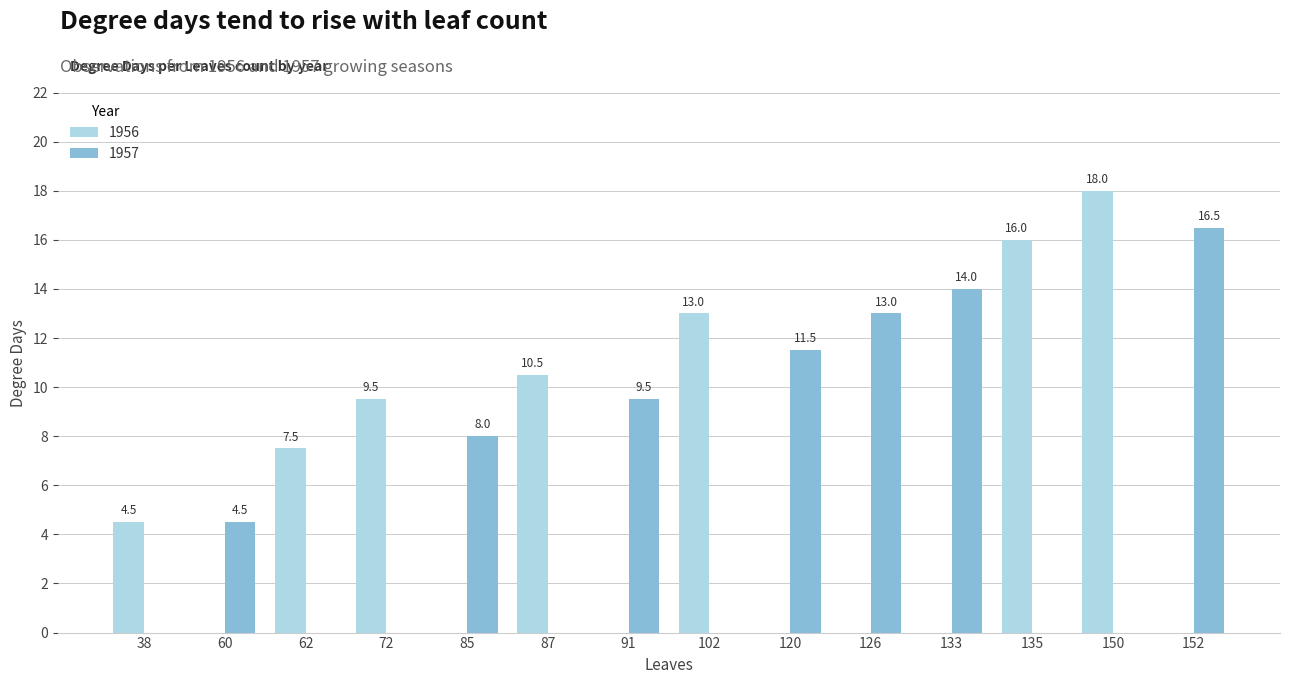

Reading right to left, list all the values displayed in this chart.

1956: 152=0.0	150=18.0	135=16.0	133=0.0	126=0.0	120=0.0	102=13.0	91=0.0	87=10.5	85=0.0	72=9.5	62=7.5	60=0.0	38=4.5
1957: 152=16.5	150=0.0	135=0.0	133=14.0	126=13.0	120=11.5	102=0.0	91=9.5	87=0.0	85=8.0	72=0.0	62=0.0	60=4.5	38=0.0